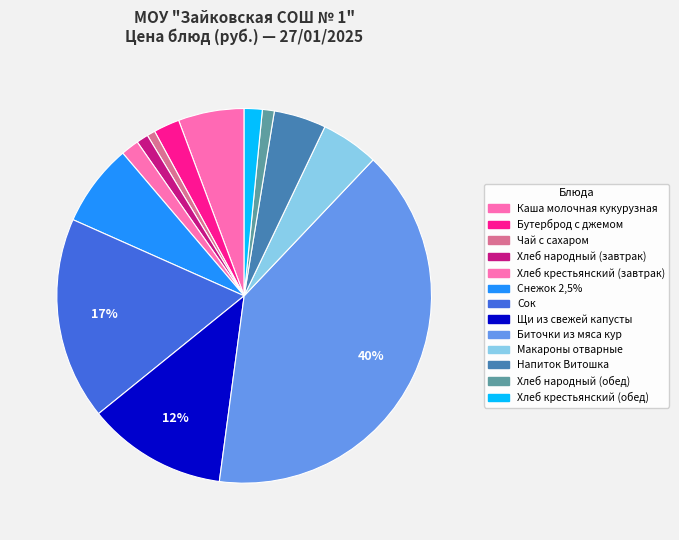

To the nearest percent, what is the difference between the largest and smallest slice percentages?

39%